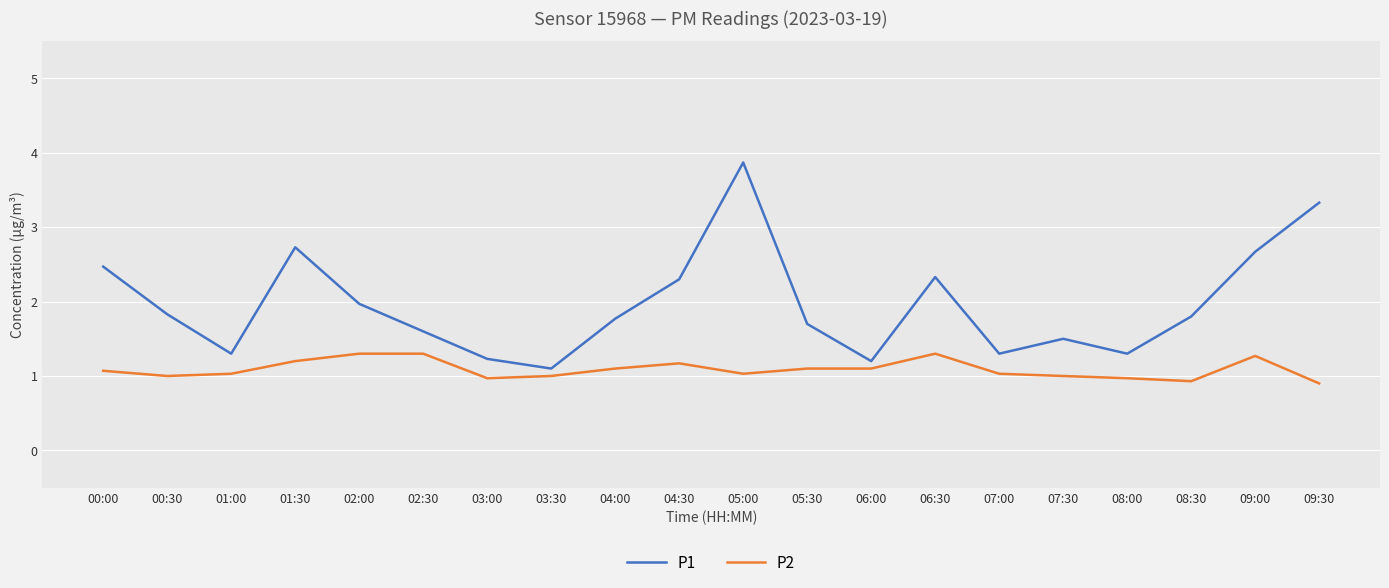

Between 06:00 and 09:00, which series saw the biggest shift?

P1